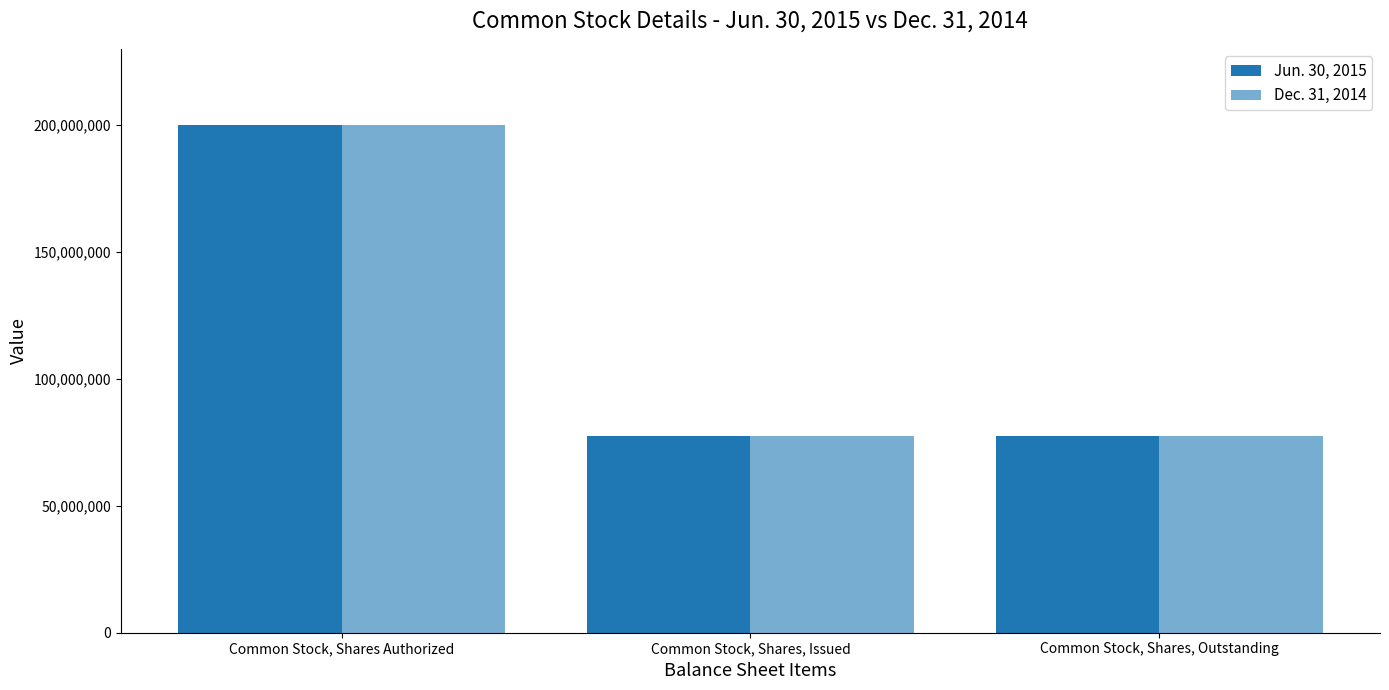

True or false: Jun. 30, 2015 has a value of 77655862 at Common Stock, Shares, Outstanding.

True